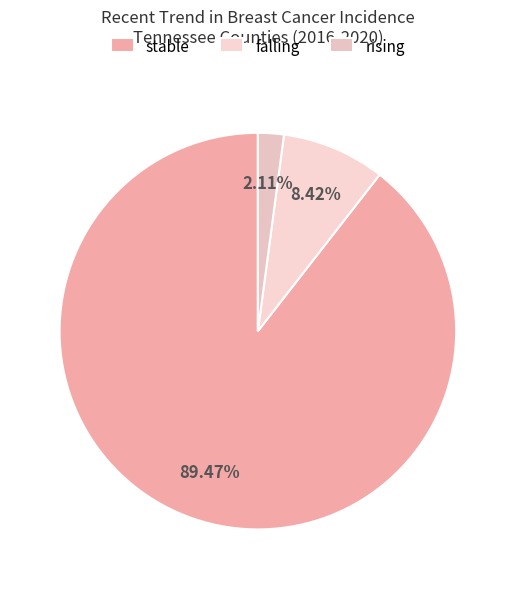

Between rising and stable, which is larger?

stable